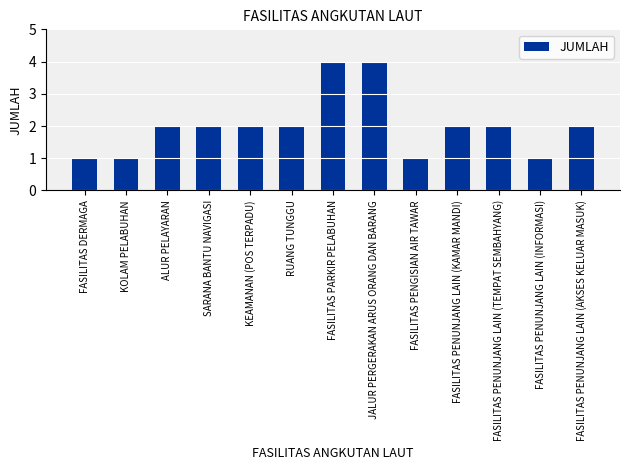

Read the value at JALUR PERGERAKAN ARUS ORANG DAN BARANG.

4